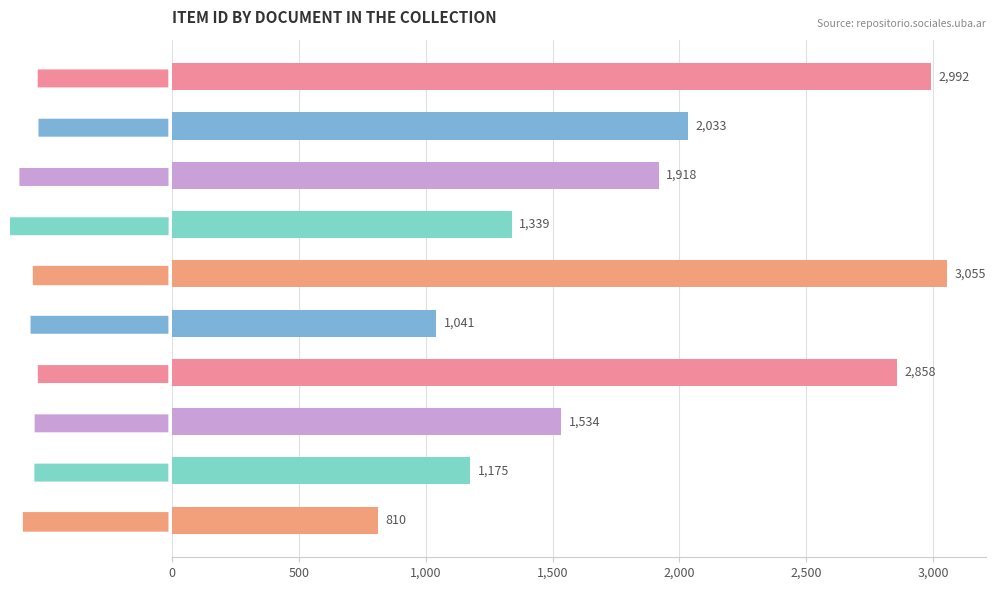

At which category does the chart reach its peak across all series?

De la perla del Paraná